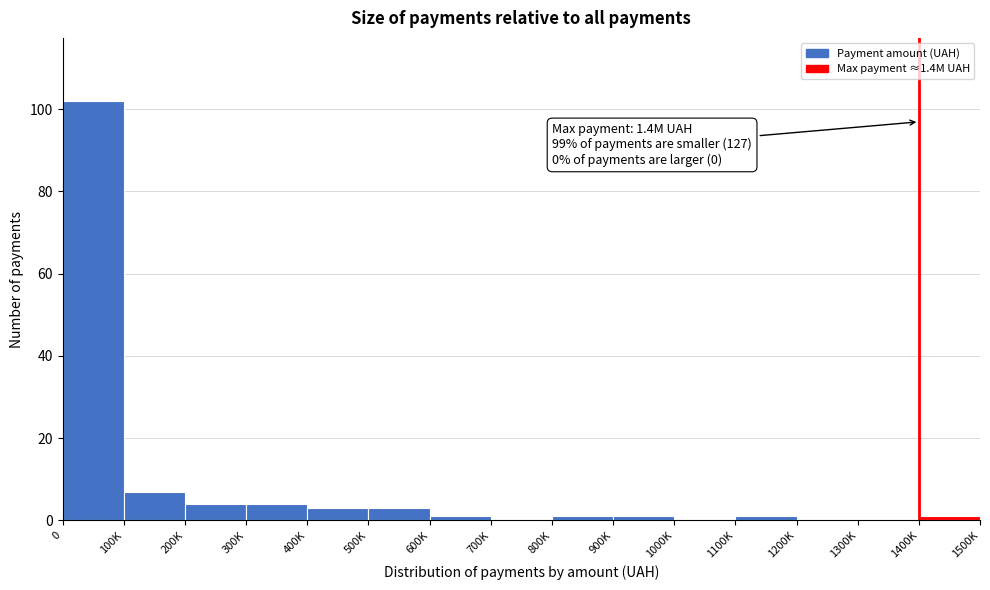

Reading right to left, extract all data points from this chart.

1400K=1	1300K=0	1200K=0	1100K=1	1000K=0	900K=1	800K=1	700K=0	600K=1	500K=3	400K=3	300K=4	200K=4	100K=7	0=102